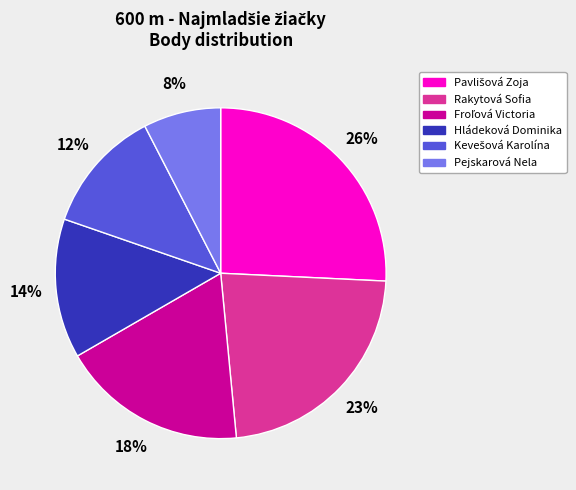

True or false: Rakytová Sofia accounts for 14% of the total.

False